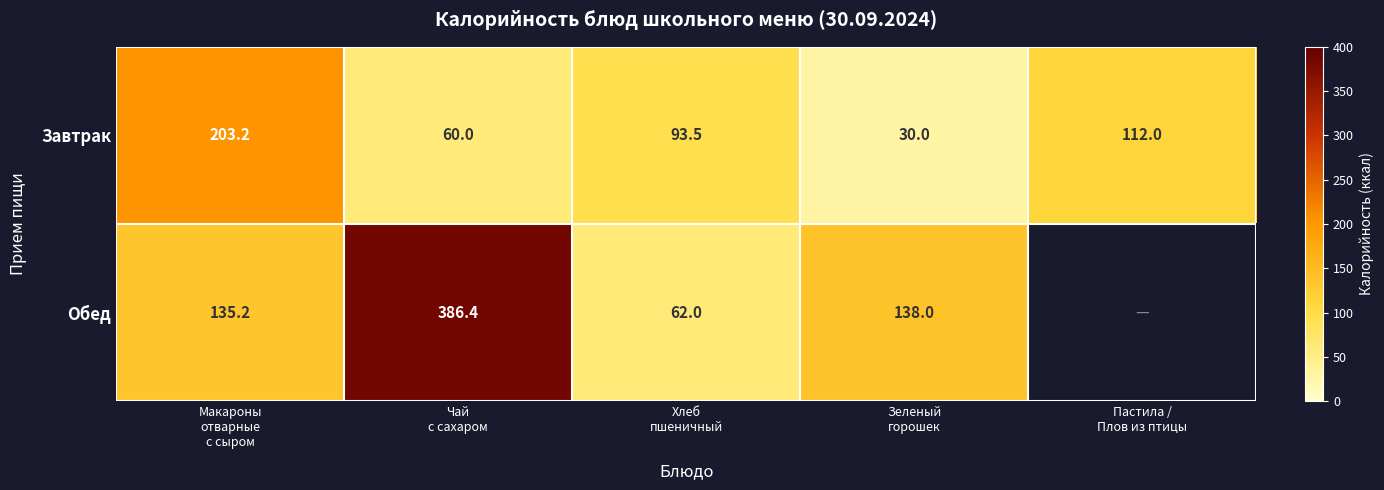

What is the sum of all Завтрак values?

498.7